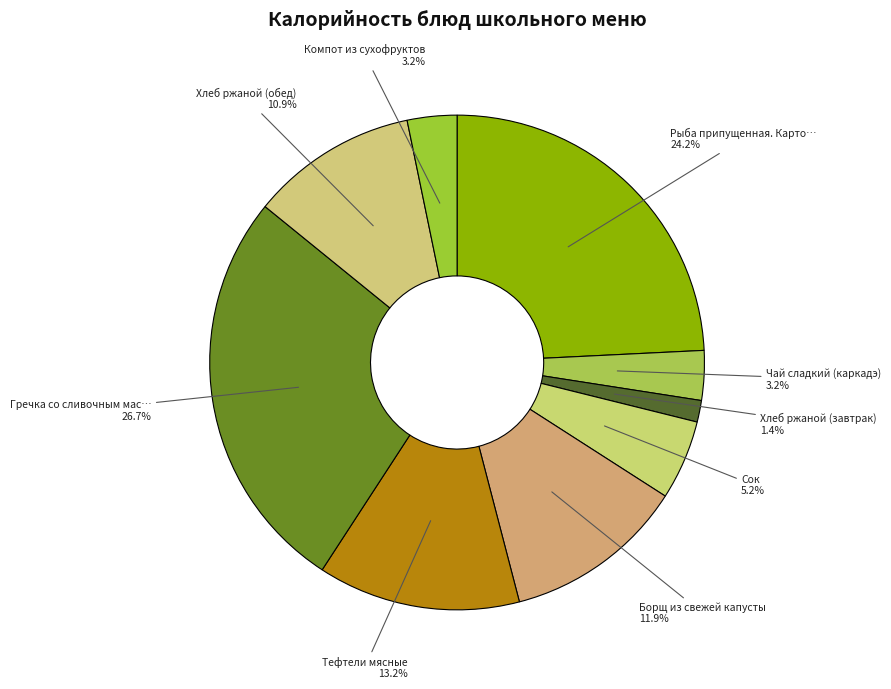

Is there any slice that represents more than half of the pie?

No